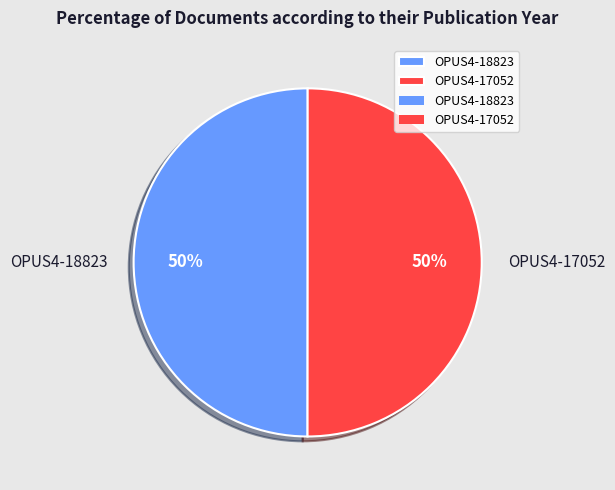

What is the ratio of the value at OPUS4-17052 to the value at OPUS4-18823?

1.0